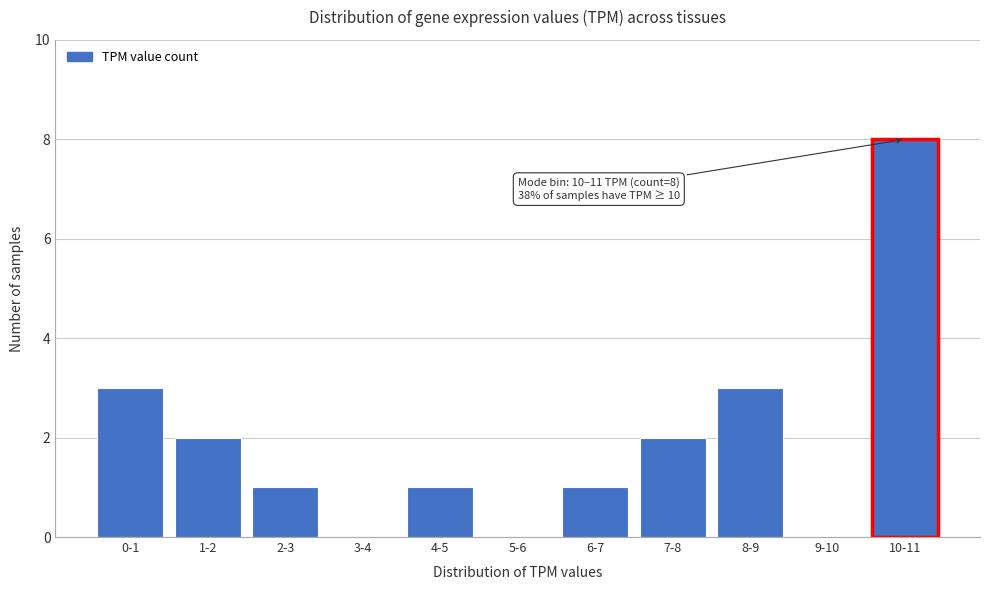

Reading right to left, list all the values displayed in this chart.

10-11=8	9-10=0	8-9=3	7-8=2	6-7=1	5-6=0	4-5=1	3-4=0	2-3=1	1-2=2	0-1=3